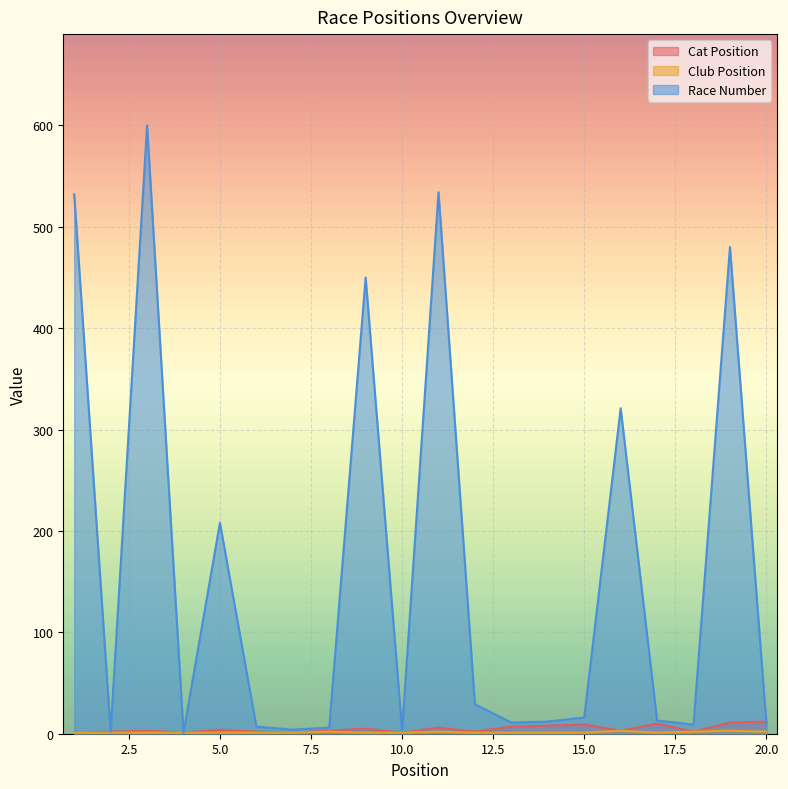

Between 14 and 16, which series saw the biggest shift?

Race Number